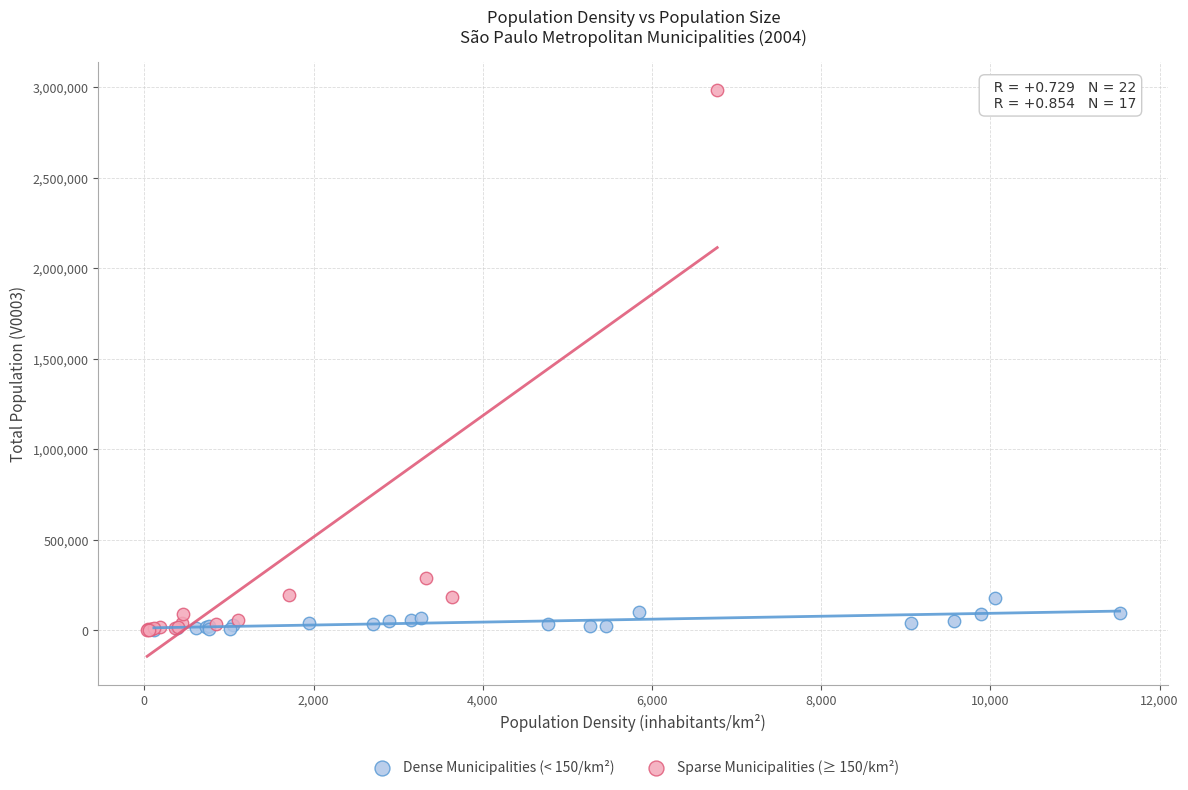

Which series has the largest Y range (max minus min)?

Sparse Municipalities (≥ 150/km²)